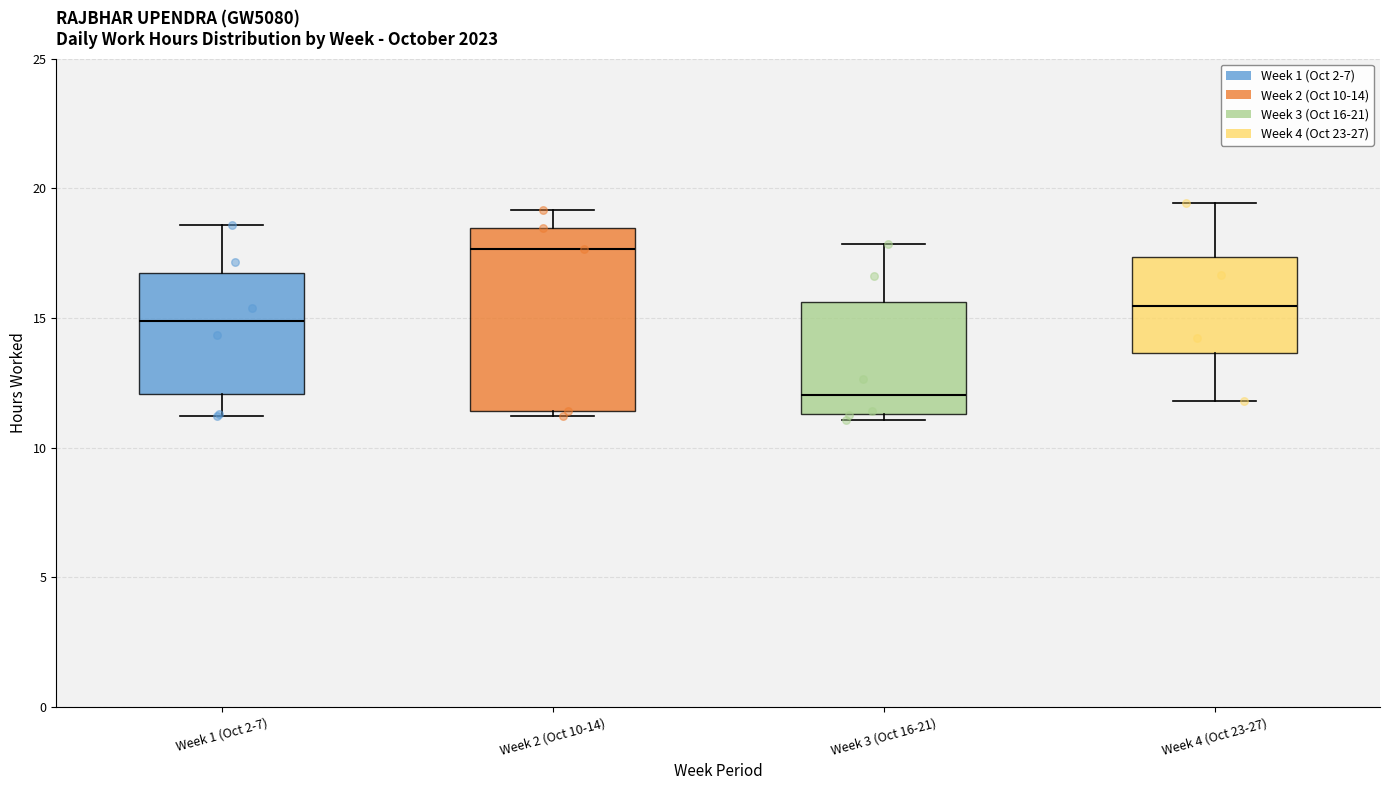

Where does the upper whisker of the box for Week 2 (Oct 10-14) end on the y-axis? The values are not printed on the chart, so give them approximately, as read against the axis.

19.0